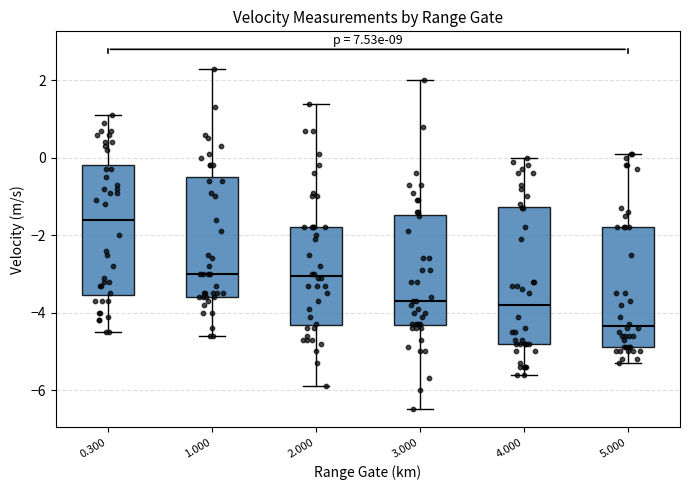

Reading left to right, transcribe this box plot: for each box, give where its median line is, the range the box spans, and where its two whiskers end, as read against the y-axis. The values are not printed on the chart, so give them approximately, as read against the axis.

0.300: median -1.6, box -3.6 to -0.2, whiskers -4.4 to 1.2
1.000: median -3.0, box -3.6 to -0.4, whiskers -4.6 to 2.4
2.000: median -3.0, box -4.4 to -1.8, whiskers -5.8 to 1.4
3.000: median -3.6, box -4.4 to -1.4, whiskers -6.4 to 2.0
4.000: median -3.8, box -4.8 to -1.2, whiskers -5.6 to 0.0
5.000: median -4.4, box -4.8 to -1.8, whiskers -5.2 to 0.2